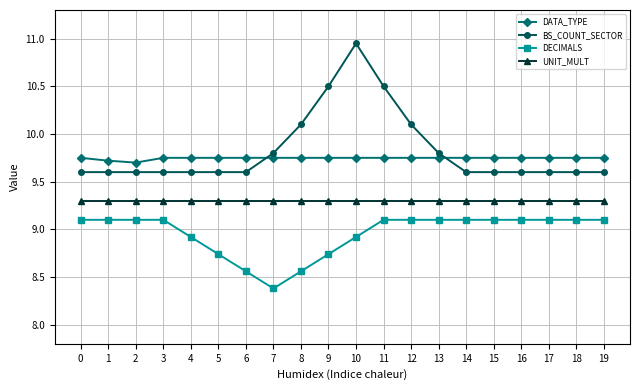

True or false: BS_COUNT_SECTOR and UNIT_MULT cross at least once.

False